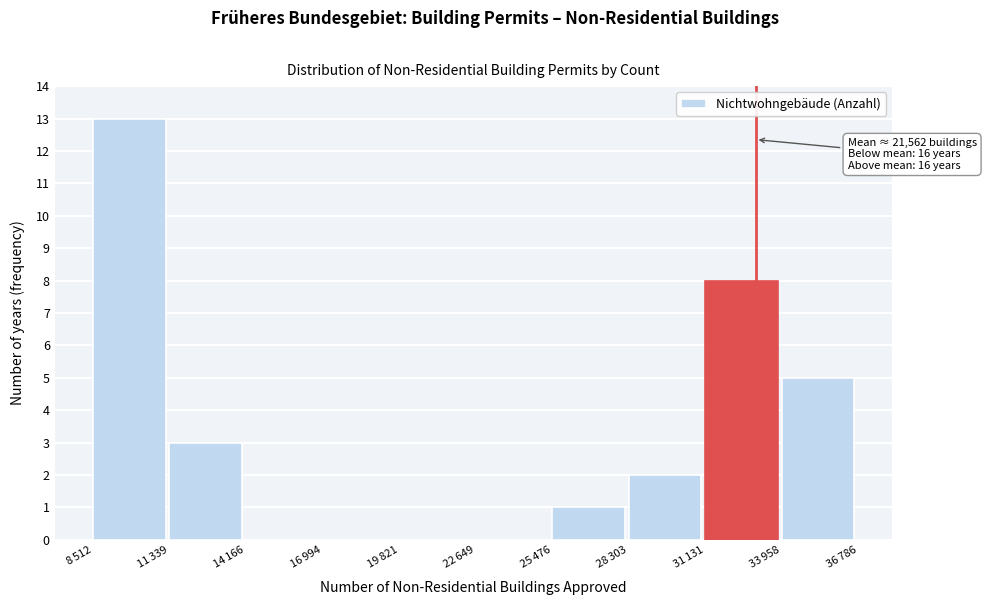

What is the sum of all values?

32